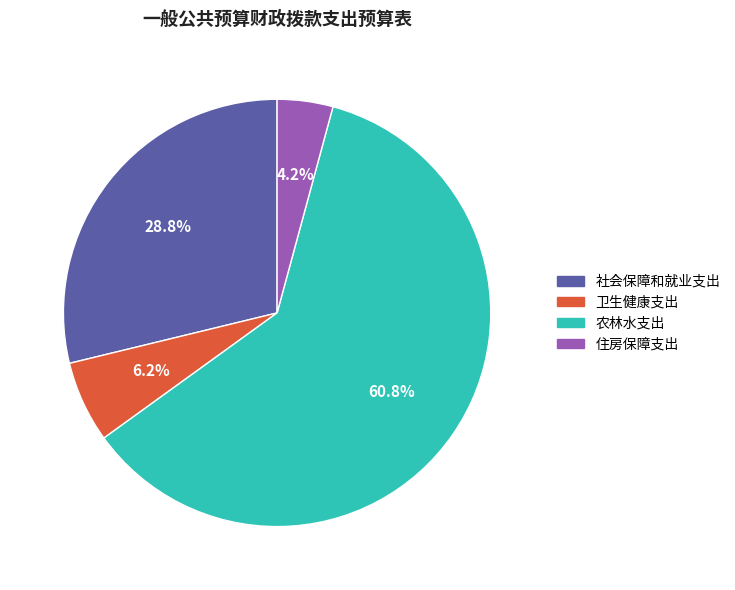

The 社会保障和就业支出 slice represents 29% of the pie. True or false?

True